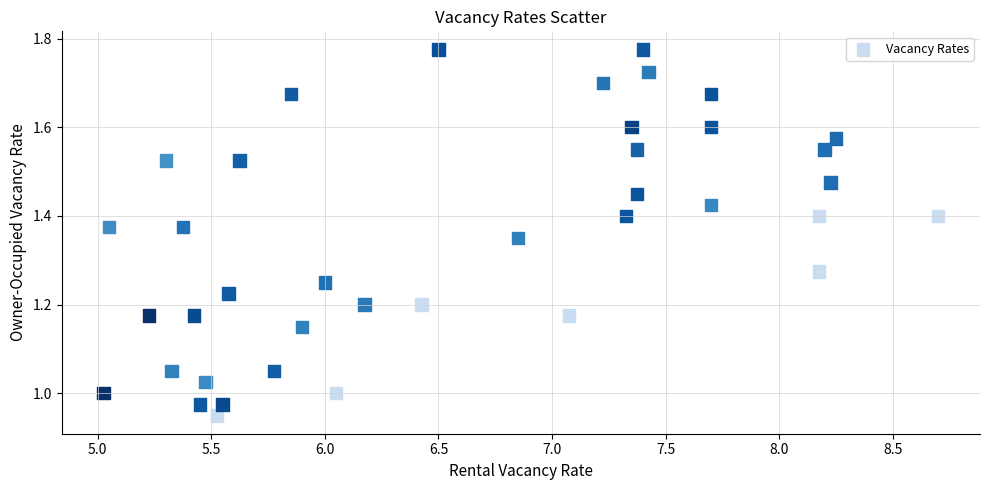

What is the range of X values (max minus min)?

3.7